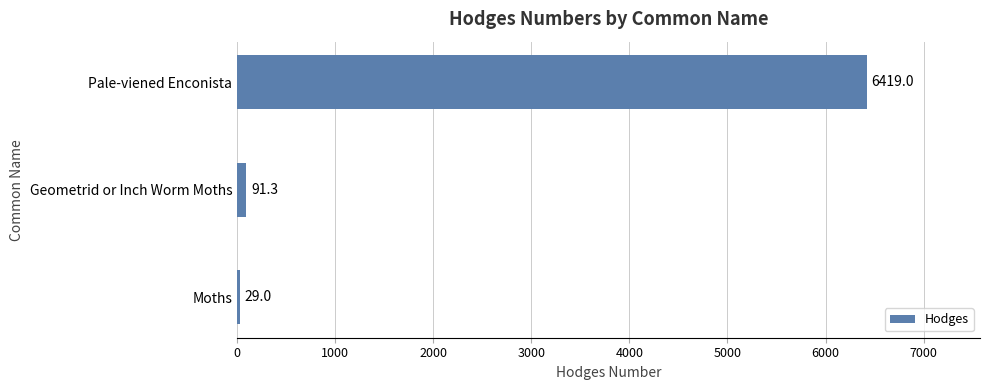

Count the number of categories in the chart.

3